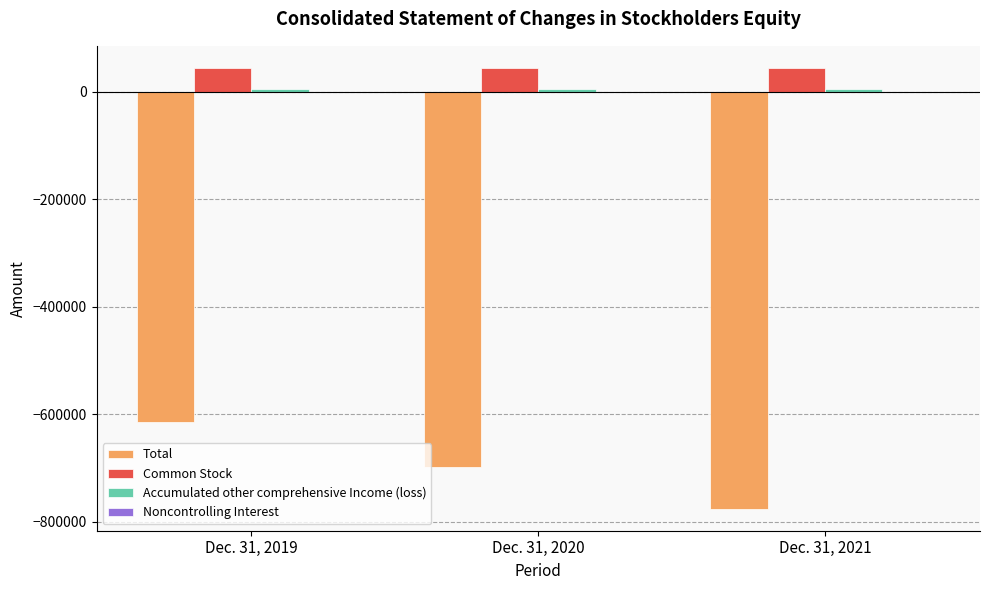

Between Dec. 31, 2019 and Dec. 31, 2021, which series saw the biggest shift?

Total